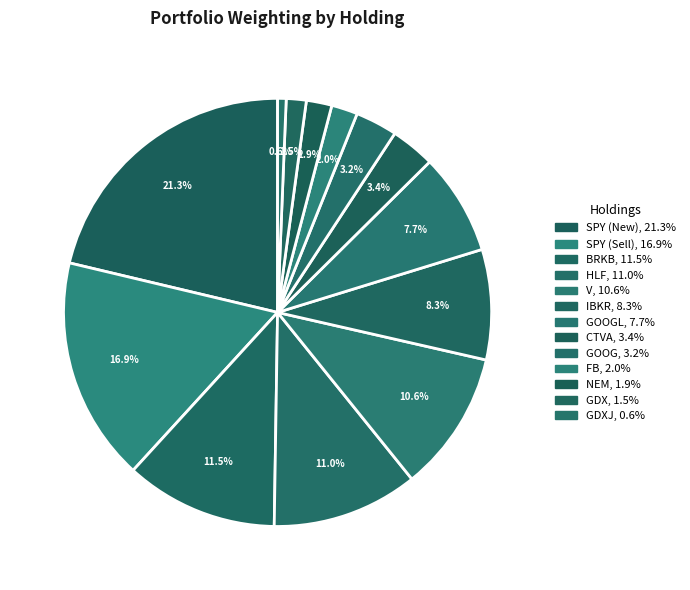

What is the largest slice in the pie chart?

SPY (New)